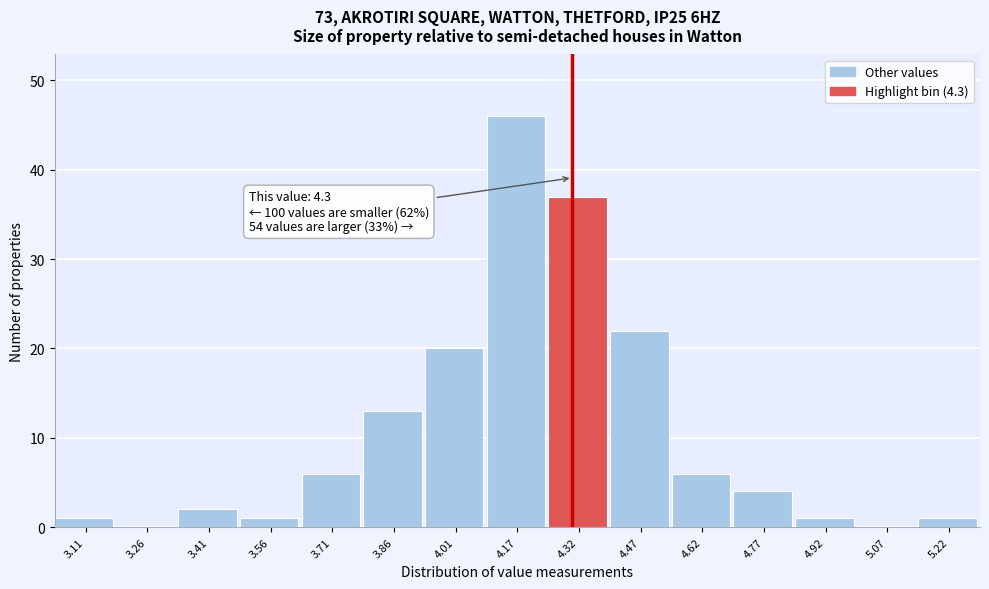

Over which range of the x-axis is the bar tallest?

4.08 to 4.24